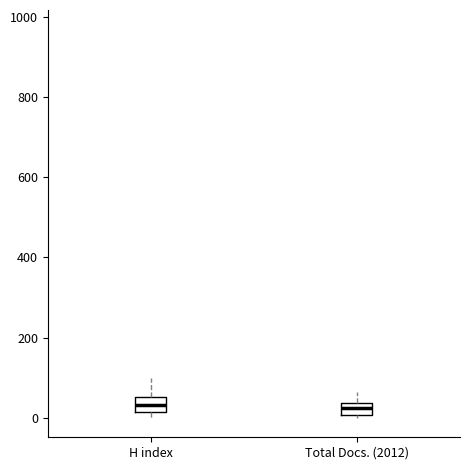

Where does the median line of the box for H index sit on the y-axis? The values are not printed on the chart, so give them approximately, as read against the axis.

40